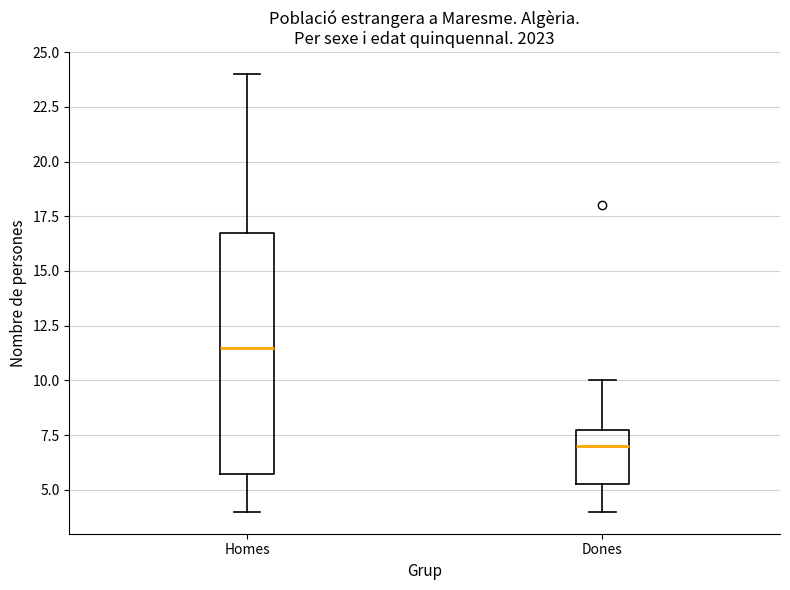

Comparing the boxes themselves (not the whiskers), which one is the tallest?

Homes